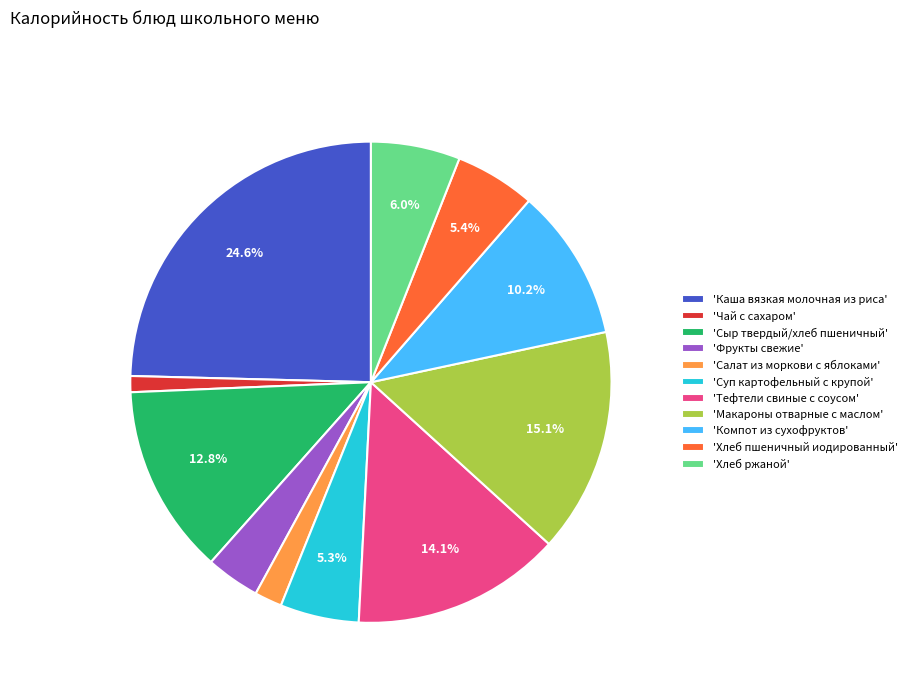

Which has a higher value, 'Салат из моркови с яблоками' or 'Суп картофельный с крупой'?

'Суп картофельный с крупой'